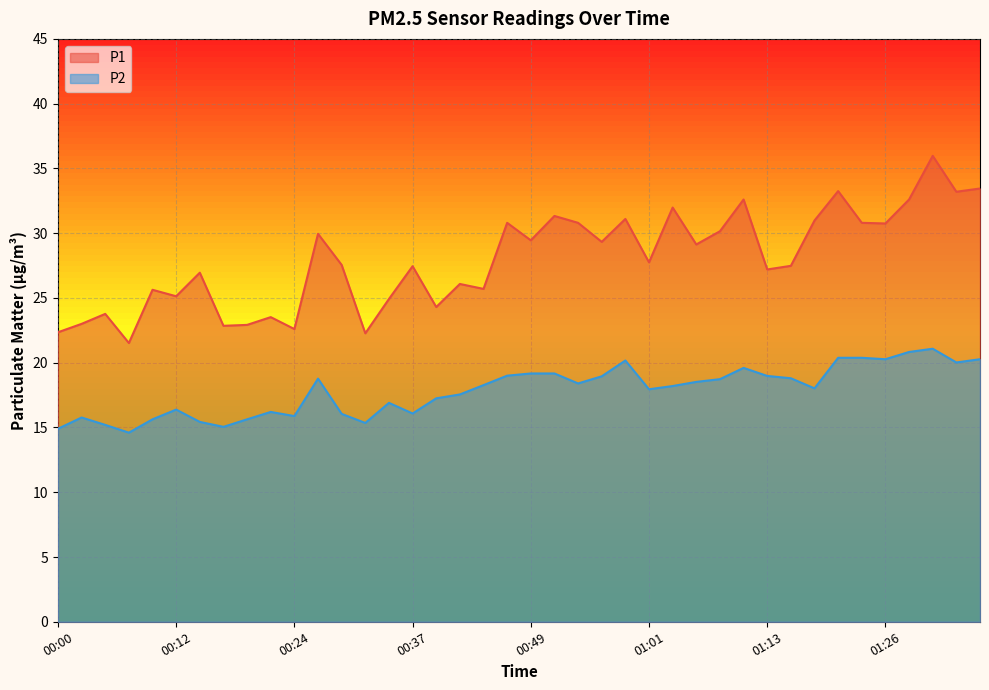

At 00:20, list the series in order from smallest to largest.

P2, P1